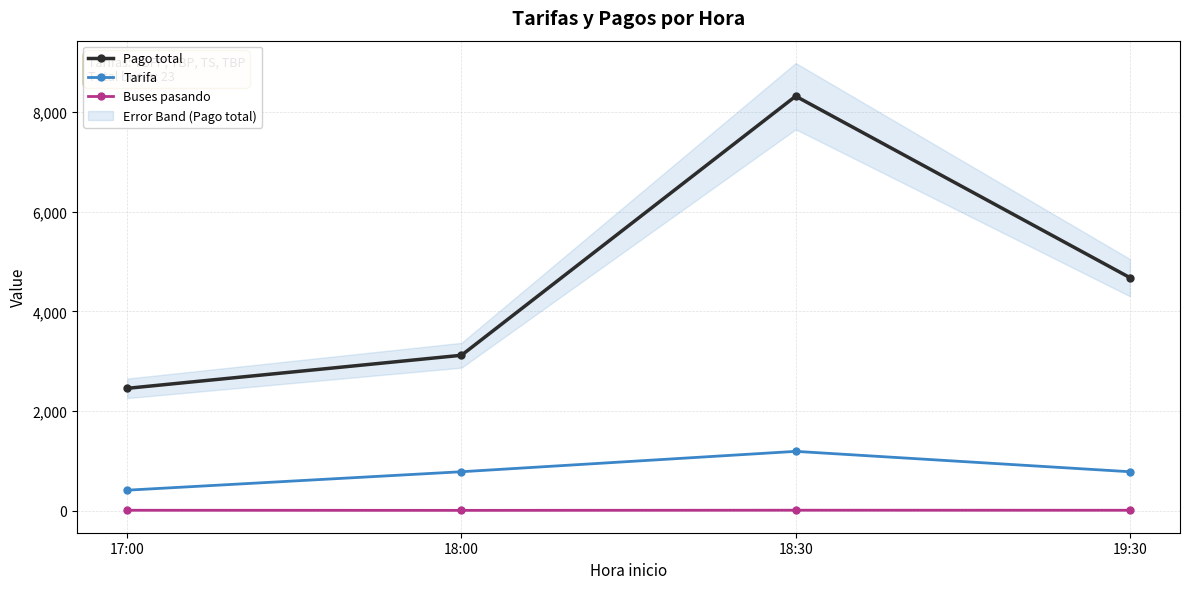

True or false: Tarifa and Pago total intersect in this chart.

False